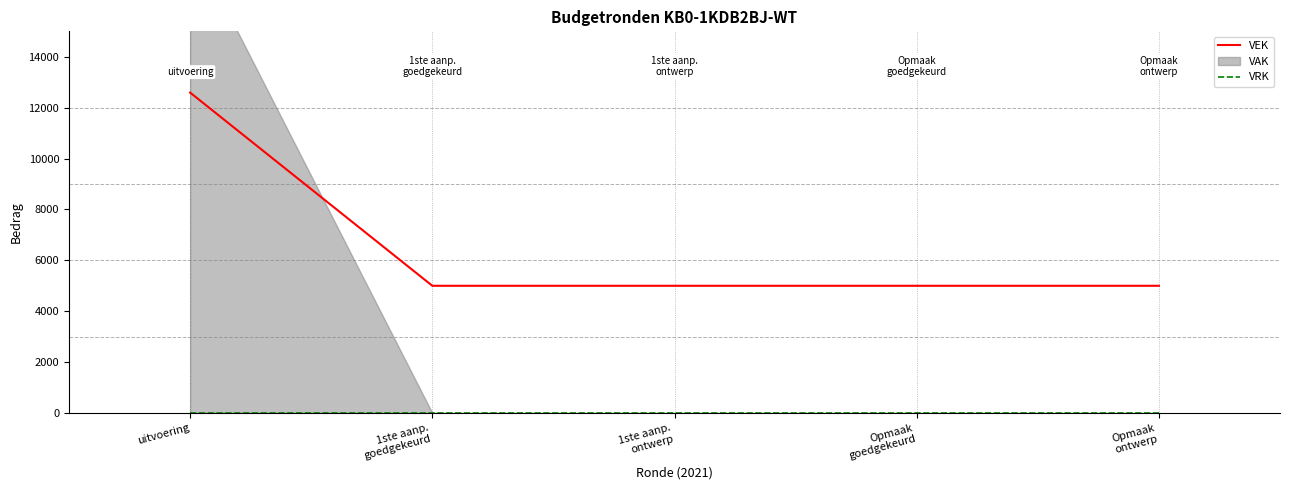

Which series has the widest spread of values?

VEK